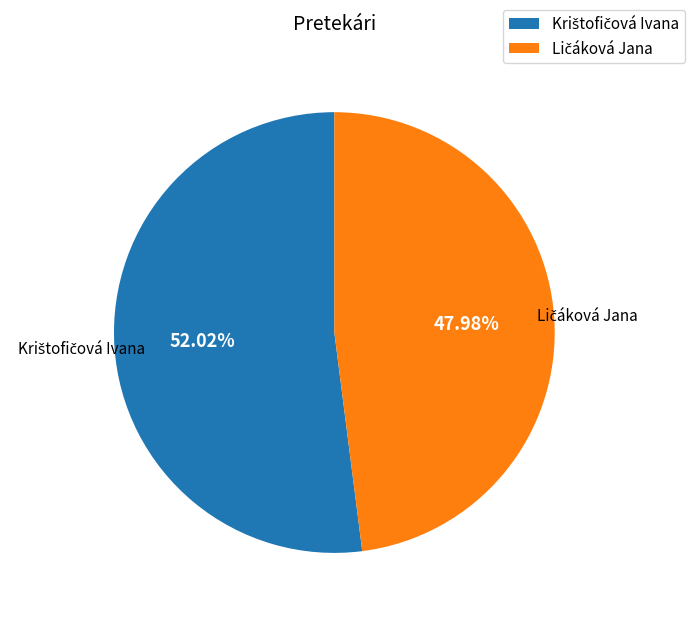

Is there a majority slice in this chart?

Yes